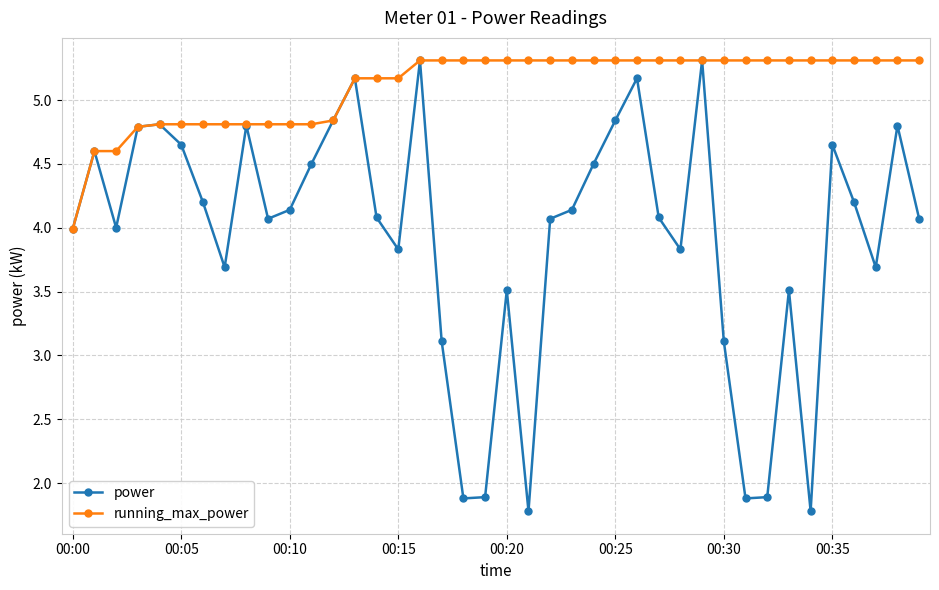

List the series in order of their overall mean, lowest first.

power, running_max_power